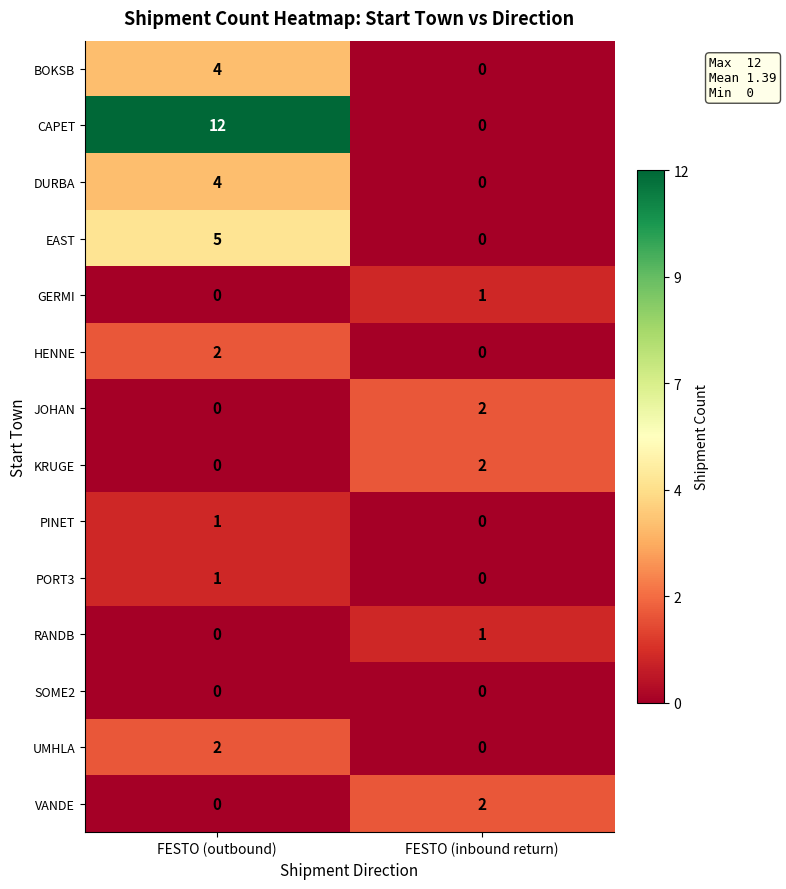

At how many categories does at least one series exceed 4?

1